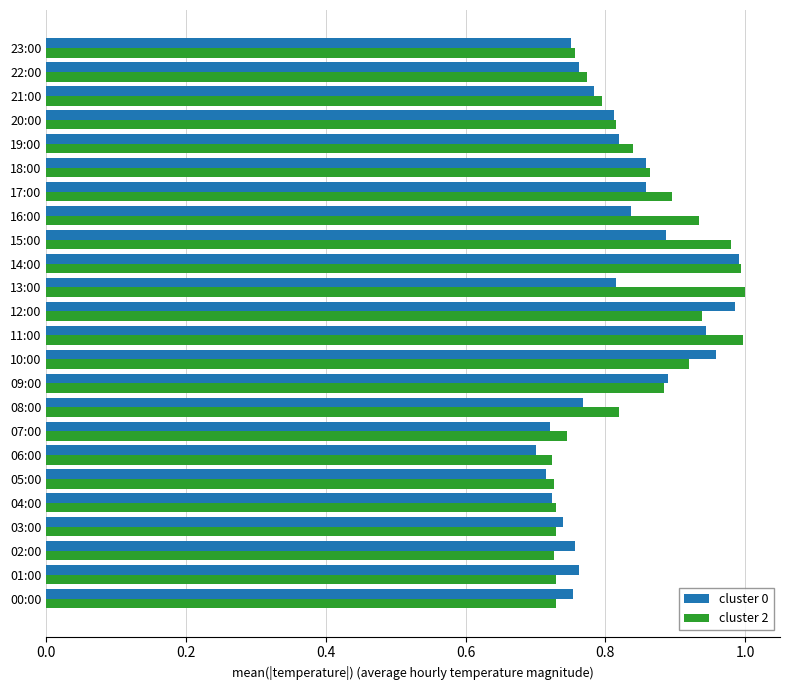

What are all the series names shown in the legend?

cluster 0, cluster 2